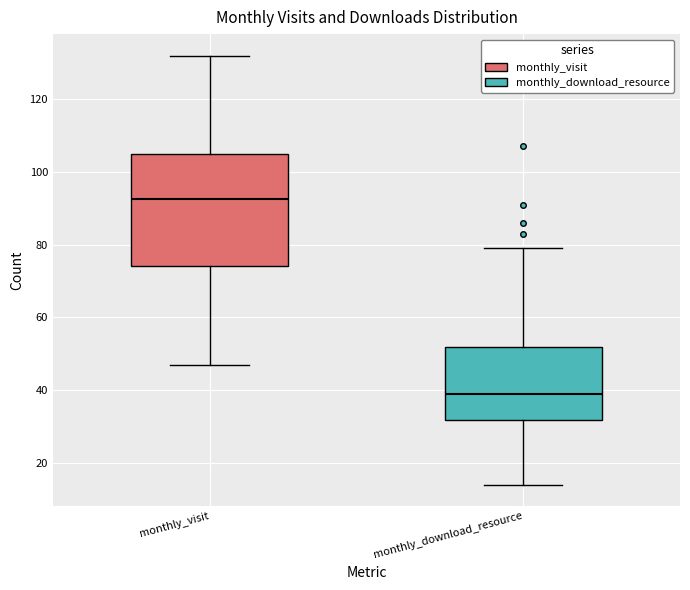

Which box's median line is the lowest?

monthly_download_resource